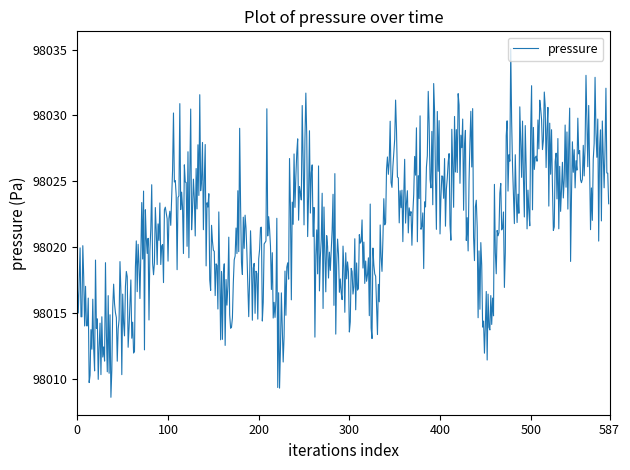

What is the smallest value displayed?

98008.6